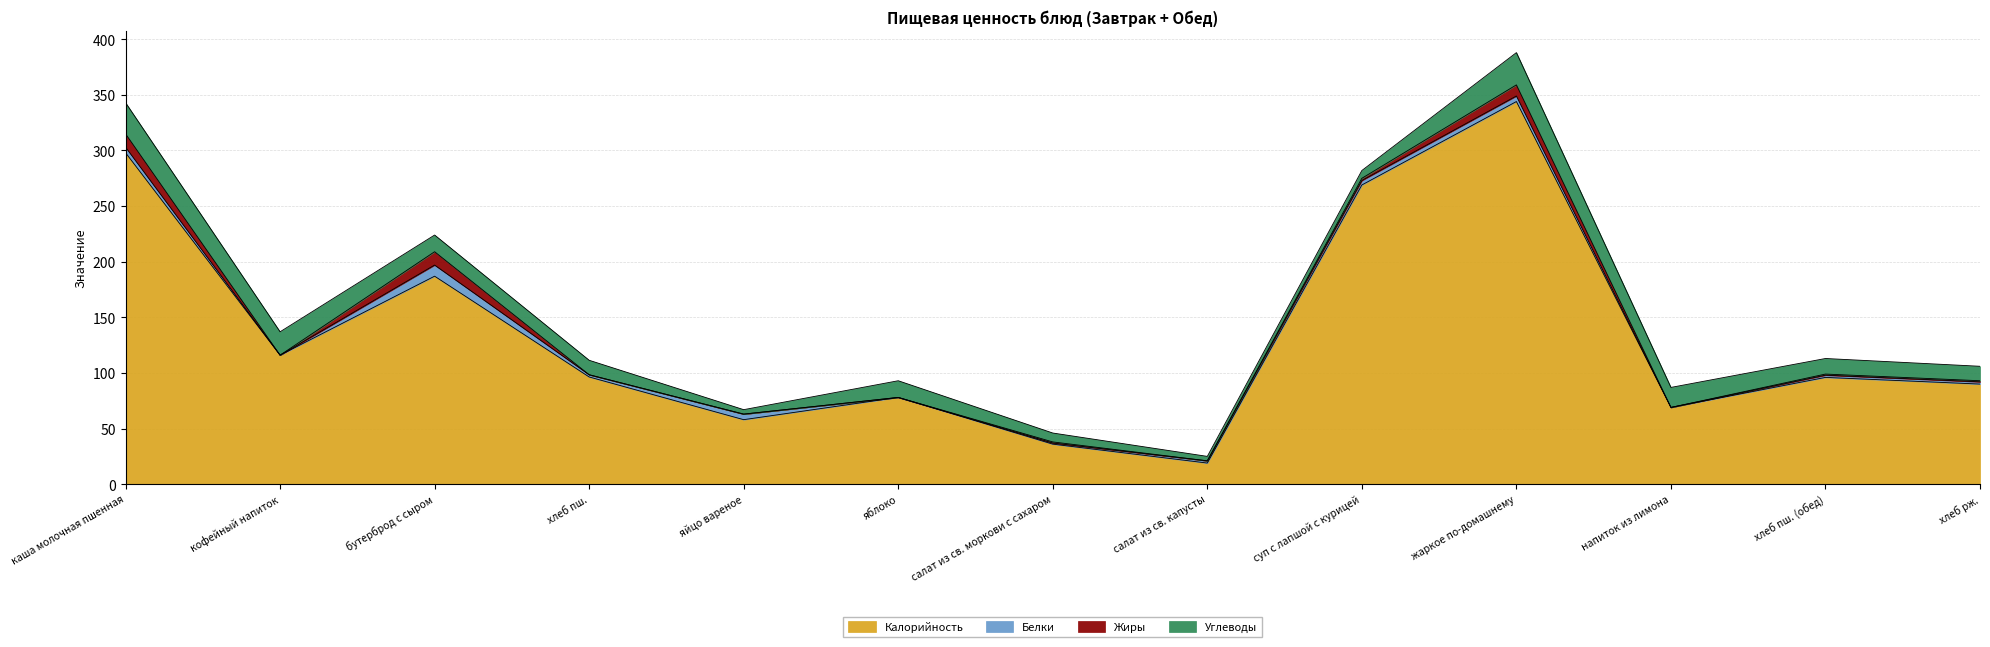

List the labels in order of Калорийность value, largest first.

жаркое по-домашнему, каша молочная пшенная, суп с лапшой с курицей, бутерброд с сыром, кофейный напиток, хлеб пш., хлеб пш. (обед), хлеб рж., яблоко, напиток из лимона, яйцо вареное, салат из св. моркови с сахаром, салат из св. капусты